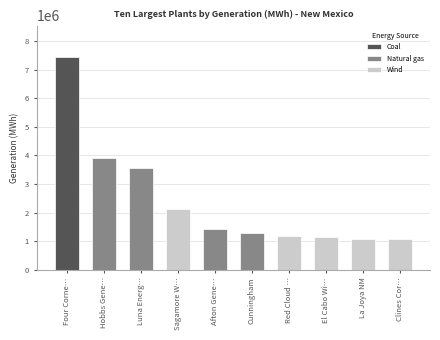

Read the value at El Cabo Wind, to the nearest 50.

1132500